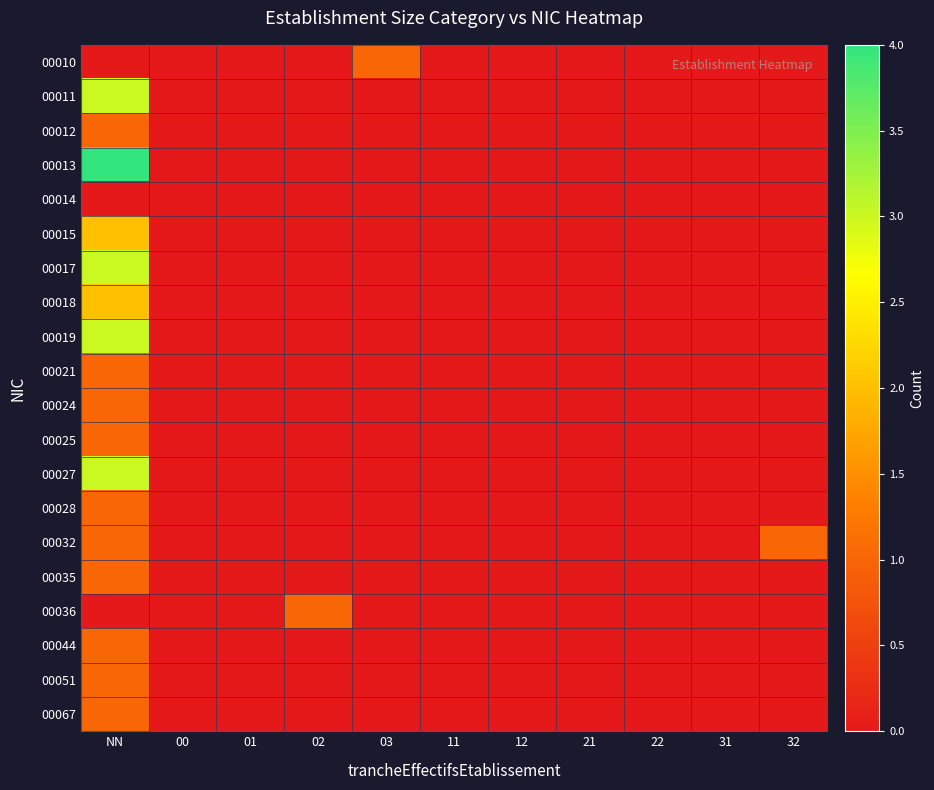

Reading right to left, what are all the values shown in this chart?

00010: 32=0	31=0	22=0	21=0	12=0	11=0	03=1	02=0	01=0	00=0	NN=0
00011: 32=0	31=0	22=0	21=0	12=0	11=0	03=0	02=0	01=0	00=0	NN=3
00012: 32=0	31=0	22=0	21=0	12=0	11=0	03=0	02=0	01=0	00=0	NN=1
00013: 32=0	31=0	22=0	21=0	12=0	11=0	03=0	02=0	01=0	00=0	NN=4
00014: 32=0	31=0	22=0	21=0	12=0	11=0	03=0	02=0	01=0	00=0	NN=0
00015: 32=0	31=0	22=0	21=0	12=0	11=0	03=0	02=0	01=0	00=0	NN=2
00017: 32=0	31=0	22=0	21=0	12=0	11=0	03=0	02=0	01=0	00=0	NN=3
00018: 32=0	31=0	22=0	21=0	12=0	11=0	03=0	02=0	01=0	00=0	NN=2
00019: 32=0	31=0	22=0	21=0	12=0	11=0	03=0	02=0	01=0	00=0	NN=3
00021: 32=0	31=0	22=0	21=0	12=0	11=0	03=0	02=0	01=0	00=0	NN=1
00024: 32=0	31=0	22=0	21=0	12=0	11=0	03=0	02=0	01=0	00=0	NN=1
00025: 32=0	31=0	22=0	21=0	12=0	11=0	03=0	02=0	01=0	00=0	NN=1
00027: 32=0	31=0	22=0	21=0	12=0	11=0	03=0	02=0	01=0	00=0	NN=3
00028: 32=0	31=0	22=0	21=0	12=0	11=0	03=0	02=0	01=0	00=0	NN=1
00032: 32=1	31=0	22=0	21=0	12=0	11=0	03=0	02=0	01=0	00=0	NN=1
00035: 32=0	31=0	22=0	21=0	12=0	11=0	03=0	02=0	01=0	00=0	NN=1
00036: 32=0	31=0	22=0	21=0	12=0	11=0	03=0	02=1	01=0	00=0	NN=0
00044: 32=0	31=0	22=0	21=0	12=0	11=0	03=0	02=0	01=0	00=0	NN=1
00051: 32=0	31=0	22=0	21=0	12=0	11=0	03=0	02=0	01=0	00=0	NN=1
00067: 32=0	31=0	22=0	21=0	12=0	11=0	03=0	02=0	01=0	00=0	NN=1